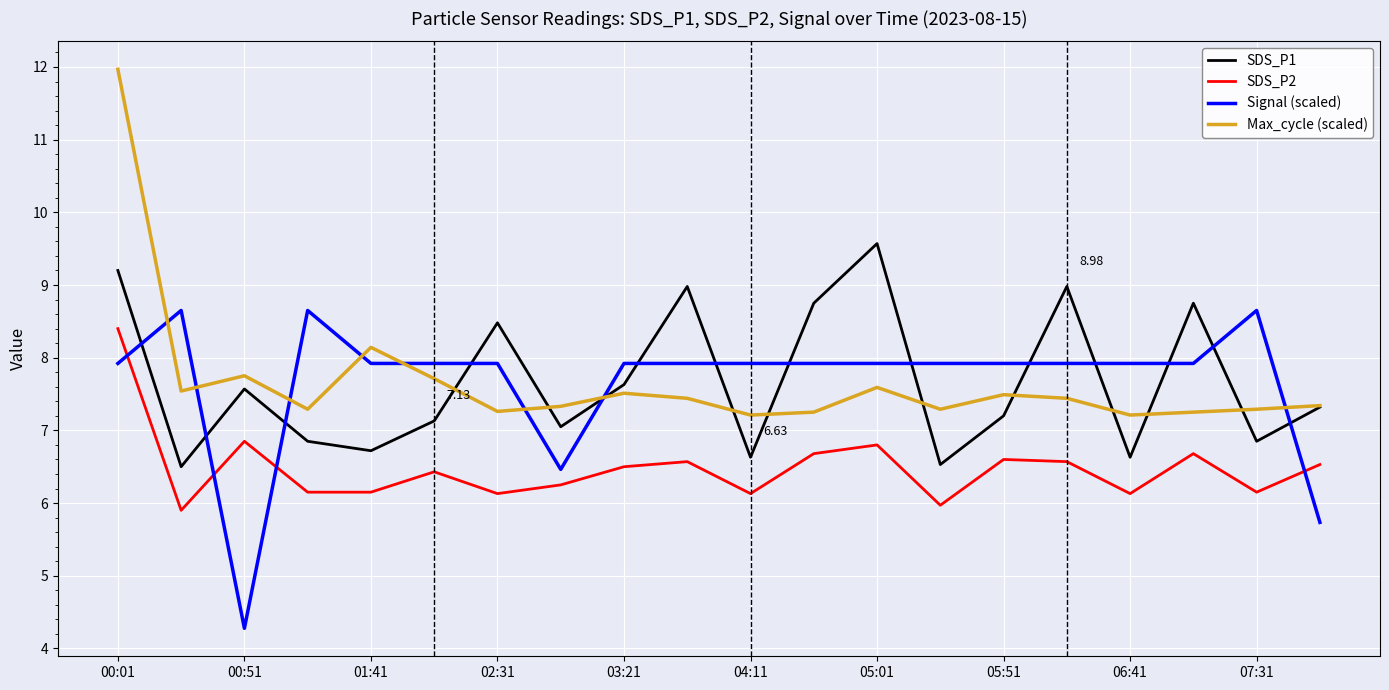

True or false: Max_cycle (scaled) has more than 2 points higher than both neighbors.

True